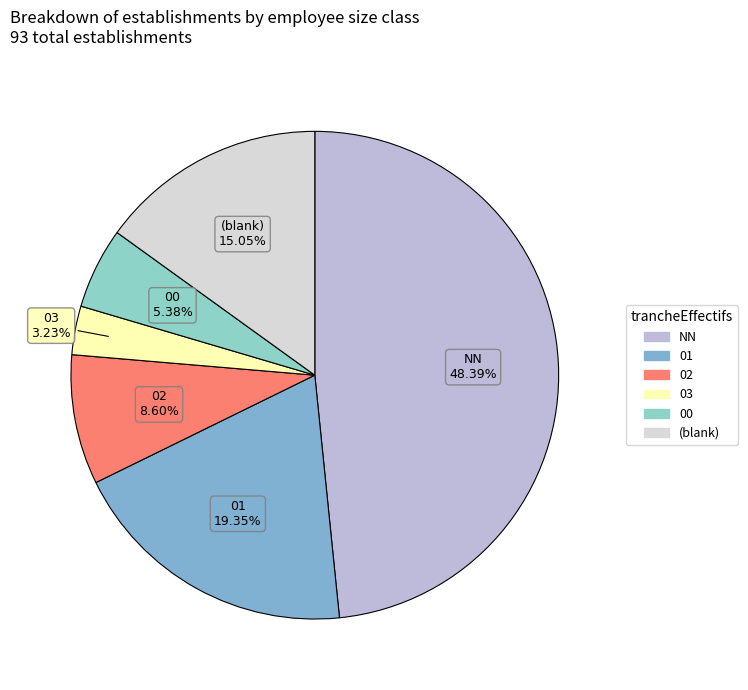

Which slice is the largest?

NN